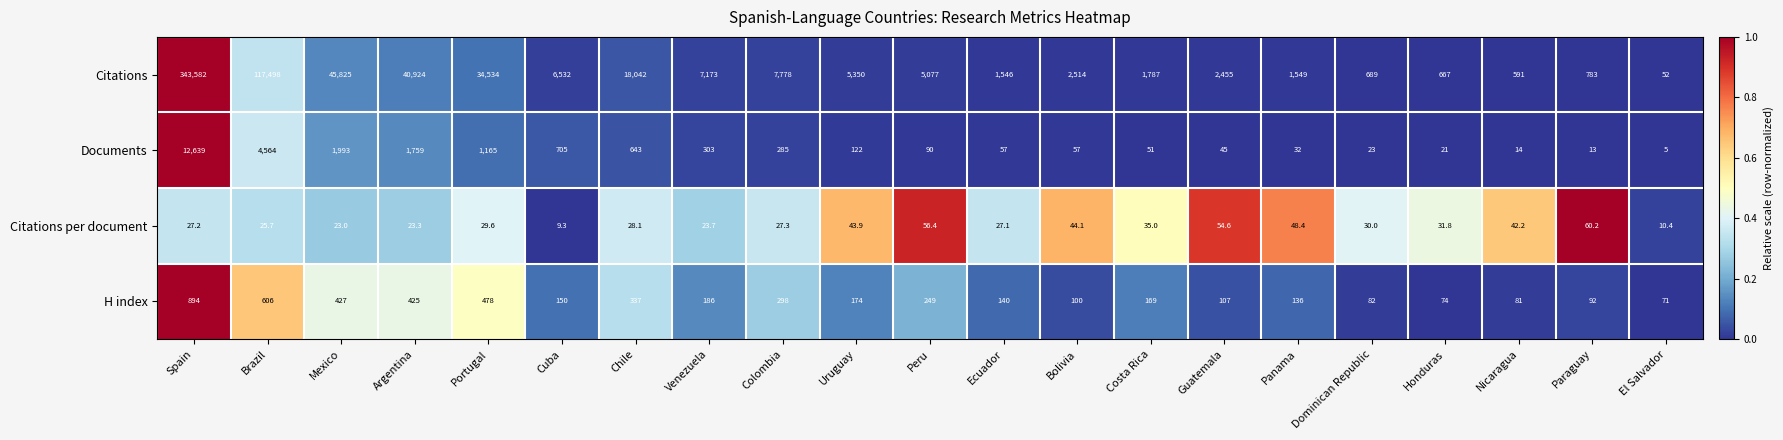

The H index series shows 140.0 at Ecuador. True or false?

True